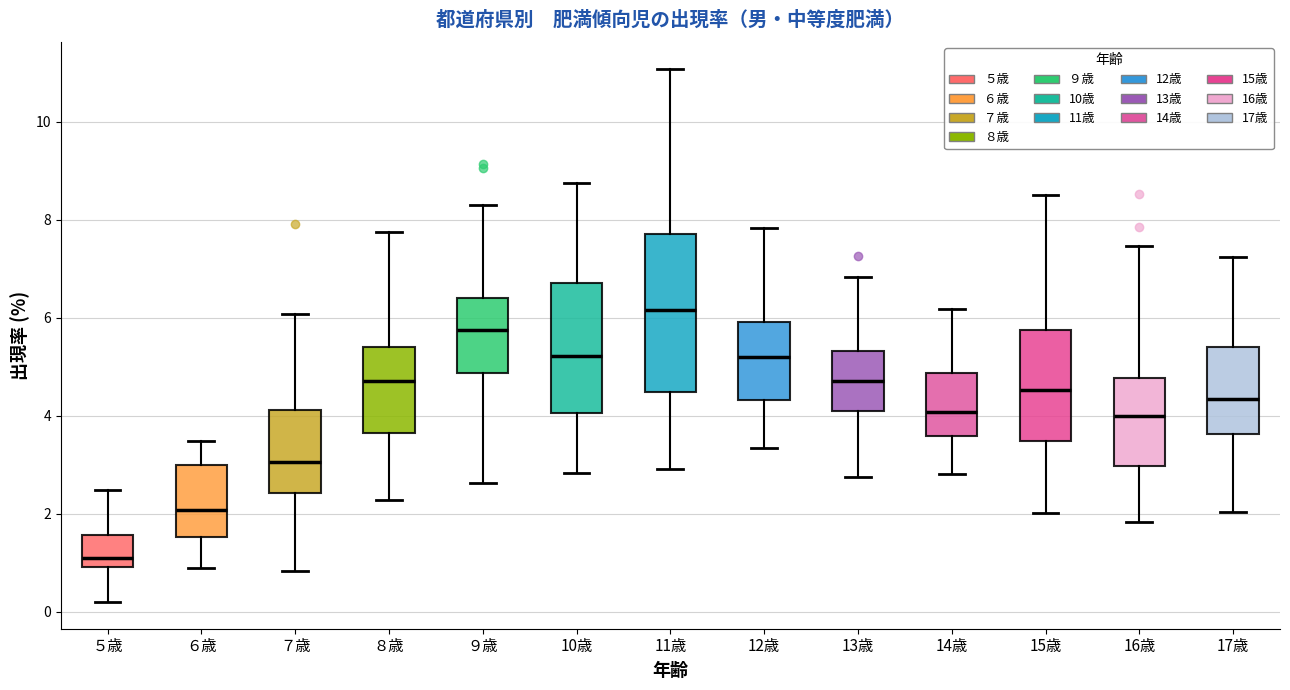

Reading left to right, transcribe this box plot: for each box, give where its median line is, the range the box spans, and where its two whiskers end, as read against the y-axis. The values are not printed on the chart, so give them approximately, as read against the axis.

５歳: median 1.2, box 1.0 to 1.6, whiskers 0.2 to 2.4
６歳: median 2.0, box 1.6 to 3.0, whiskers 1.0 to 3.4
７歳: median 3.0, box 2.4 to 4.2, whiskers 0.8 to 6.0
８歳: median 4.8, box 3.6 to 5.4, whiskers 2.2 to 7.8
９歳: median 5.8, box 4.8 to 6.4, whiskers 2.6 to 8.4
10歳: median 5.2, box 4.0 to 6.8, whiskers 2.8 to 8.8
11歳: median 6.2, box 4.4 to 7.8, whiskers 3.0 to 11.0
12歳: median 5.2, box 4.4 to 6.0, whiskers 3.4 to 7.8
13歳: median 4.8, box 4.2 to 5.4, whiskers 2.8 to 6.8
14歳: median 4.0, box 3.6 to 4.8, whiskers 2.8 to 6.2
15歳: median 4.6, box 3.4 to 5.8, whiskers 2.0 to 8.6
16歳: median 4.0, box 3.0 to 4.8, whiskers 1.8 to 7.4
17歳: median 4.4, box 3.6 to 5.4, whiskers 2.0 to 7.2